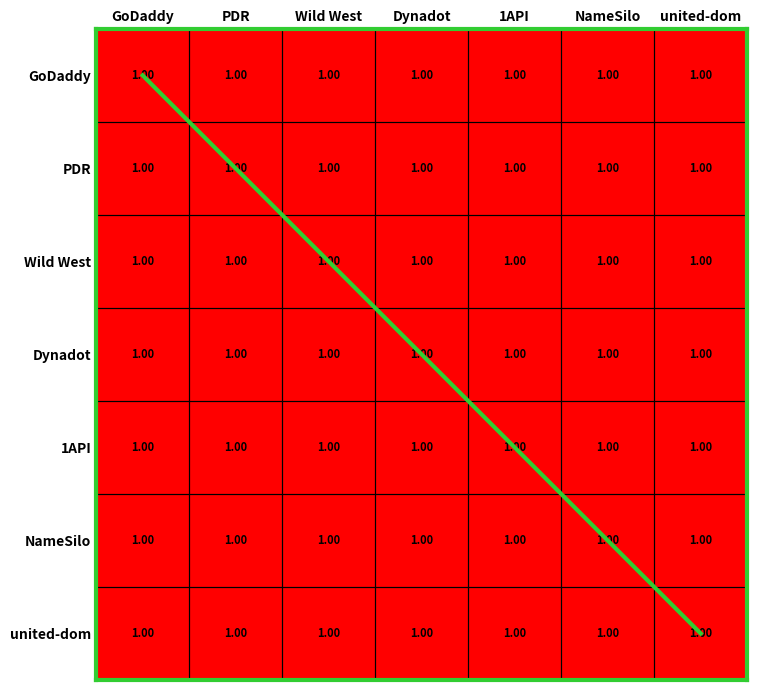

What is the approximate value of united-dom at 1API?

1.0